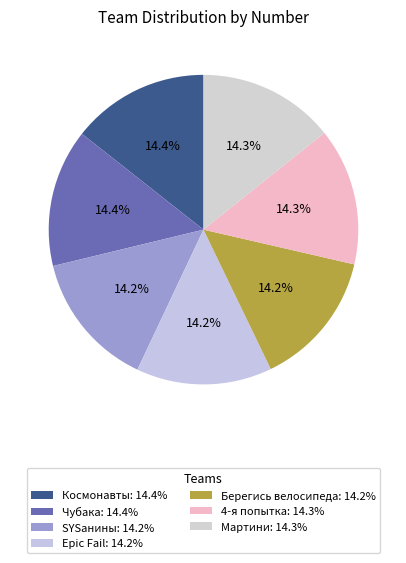

Does any single category account for the majority?

No